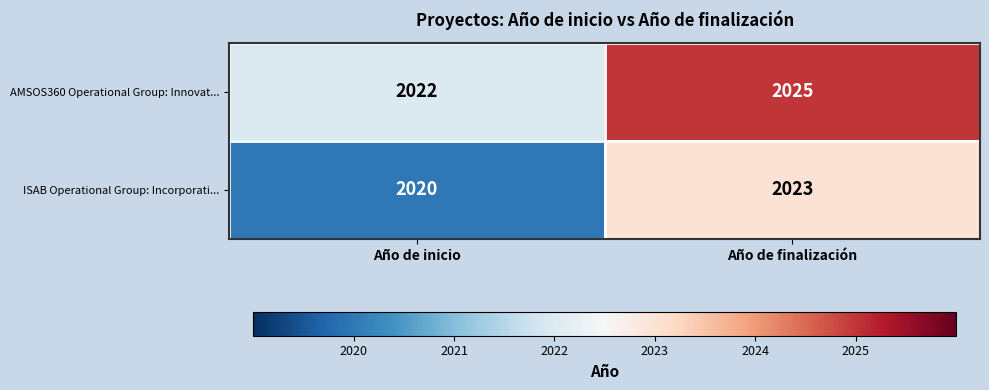

Which label corresponds to the smallest value in the chart?

Año de inicio